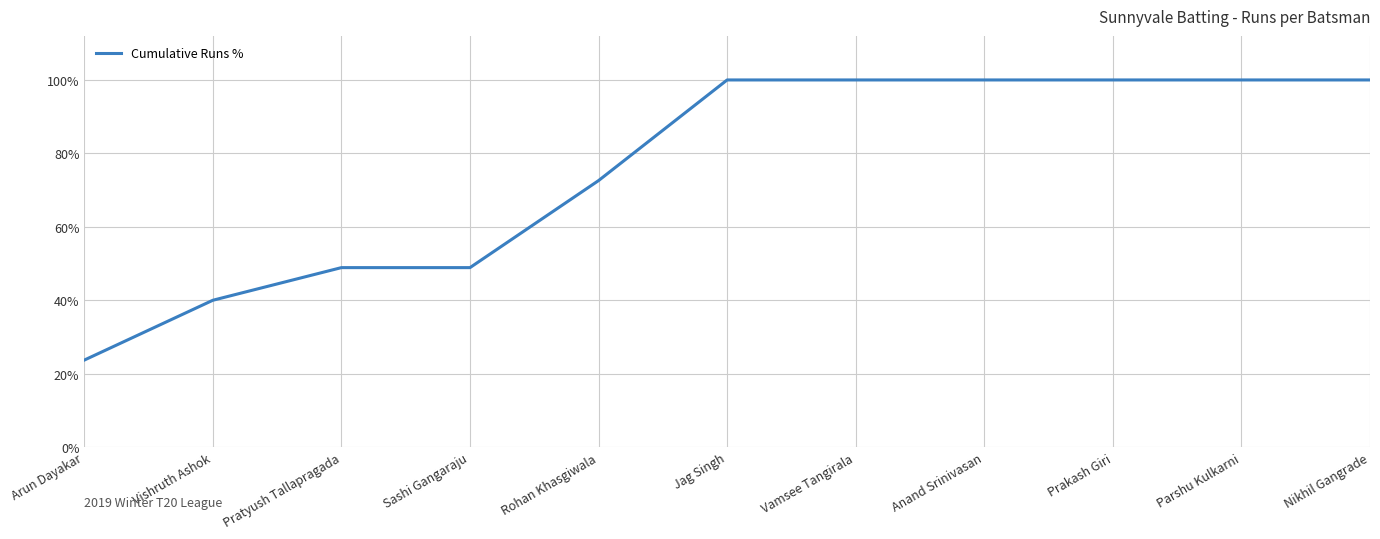

What is the smallest value displayed?

0.2